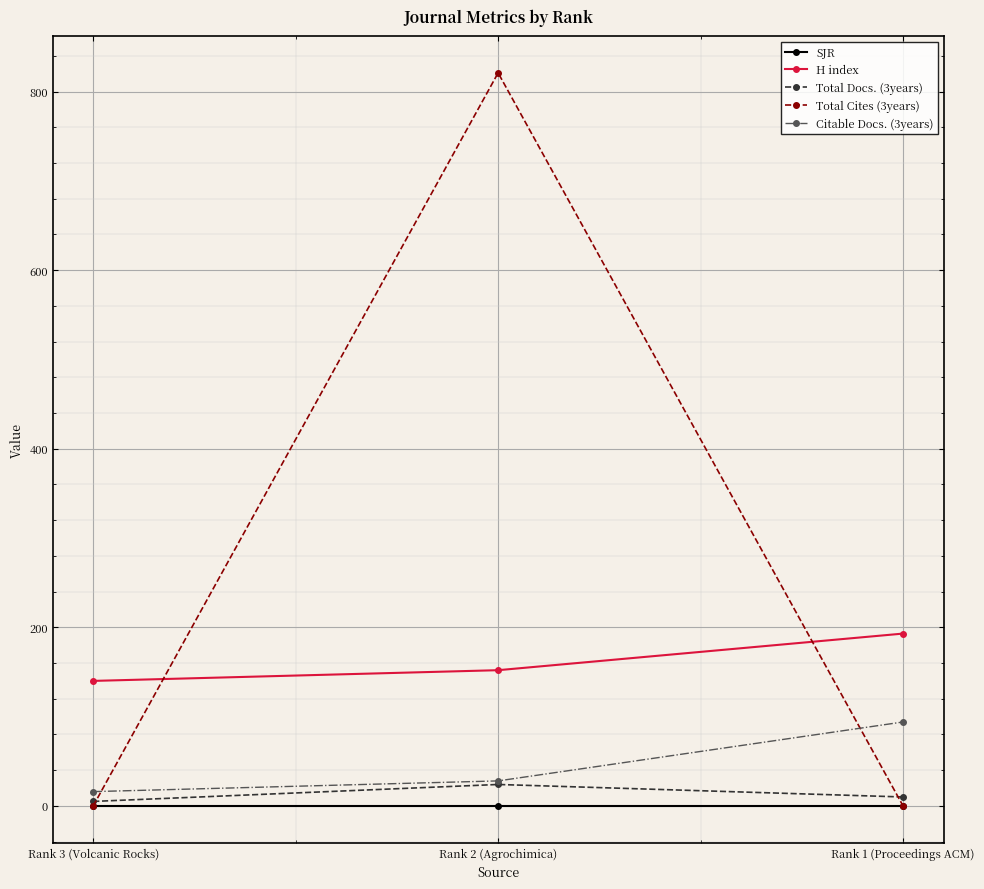

Does the chart have visible grid lines?

Yes